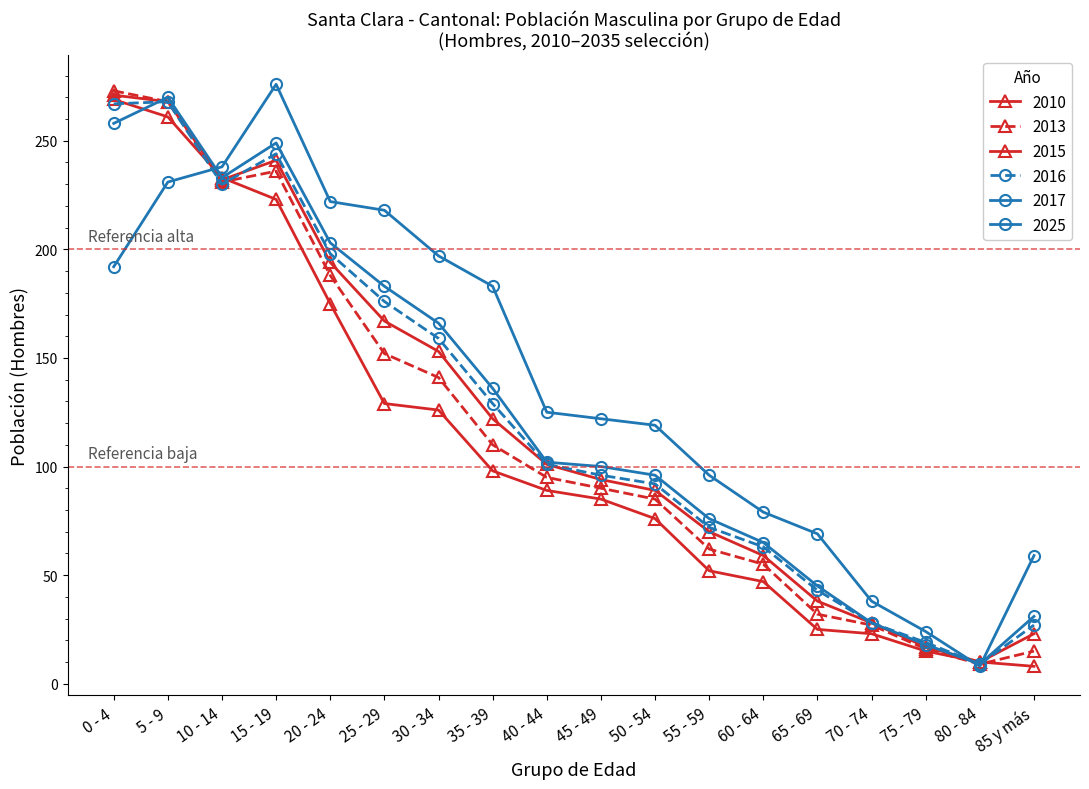

At which category does 2015 reach its first local peak?

15 - 19